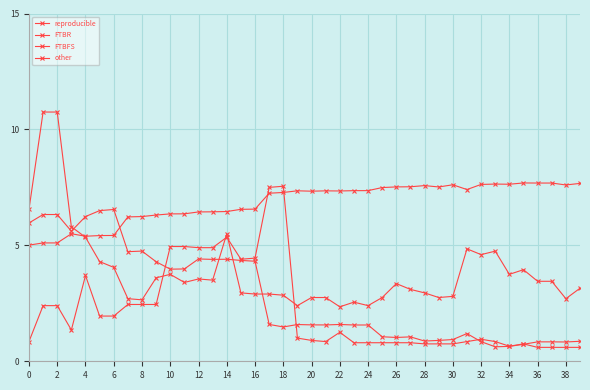

How many lines are shown in the chart?

4